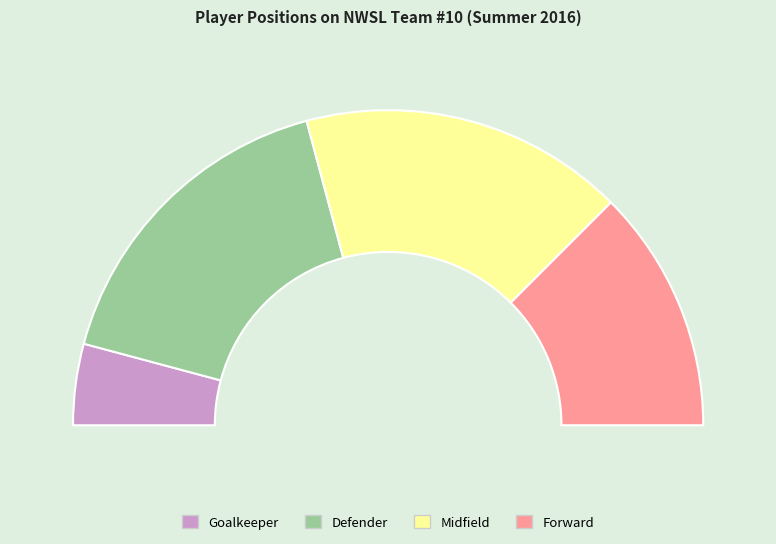

Count the number of slices in the pie.

4